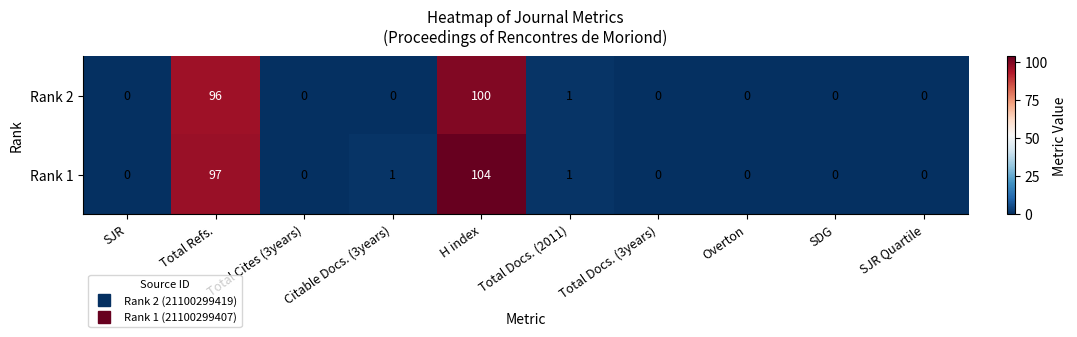

Which series has the largest range (max minus min)?

Rank 1